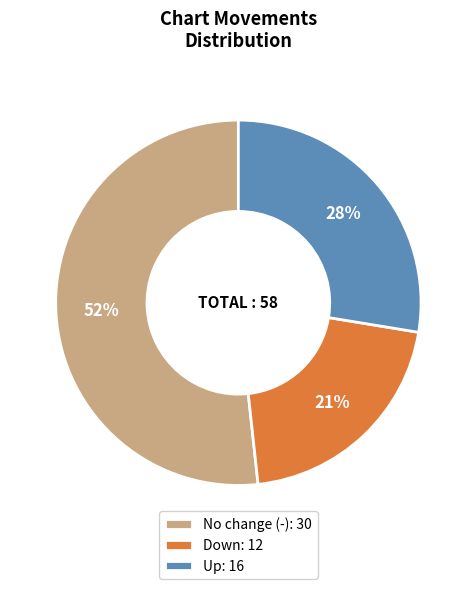

True or false: Up: 16 accounts for 33% of the total.

False